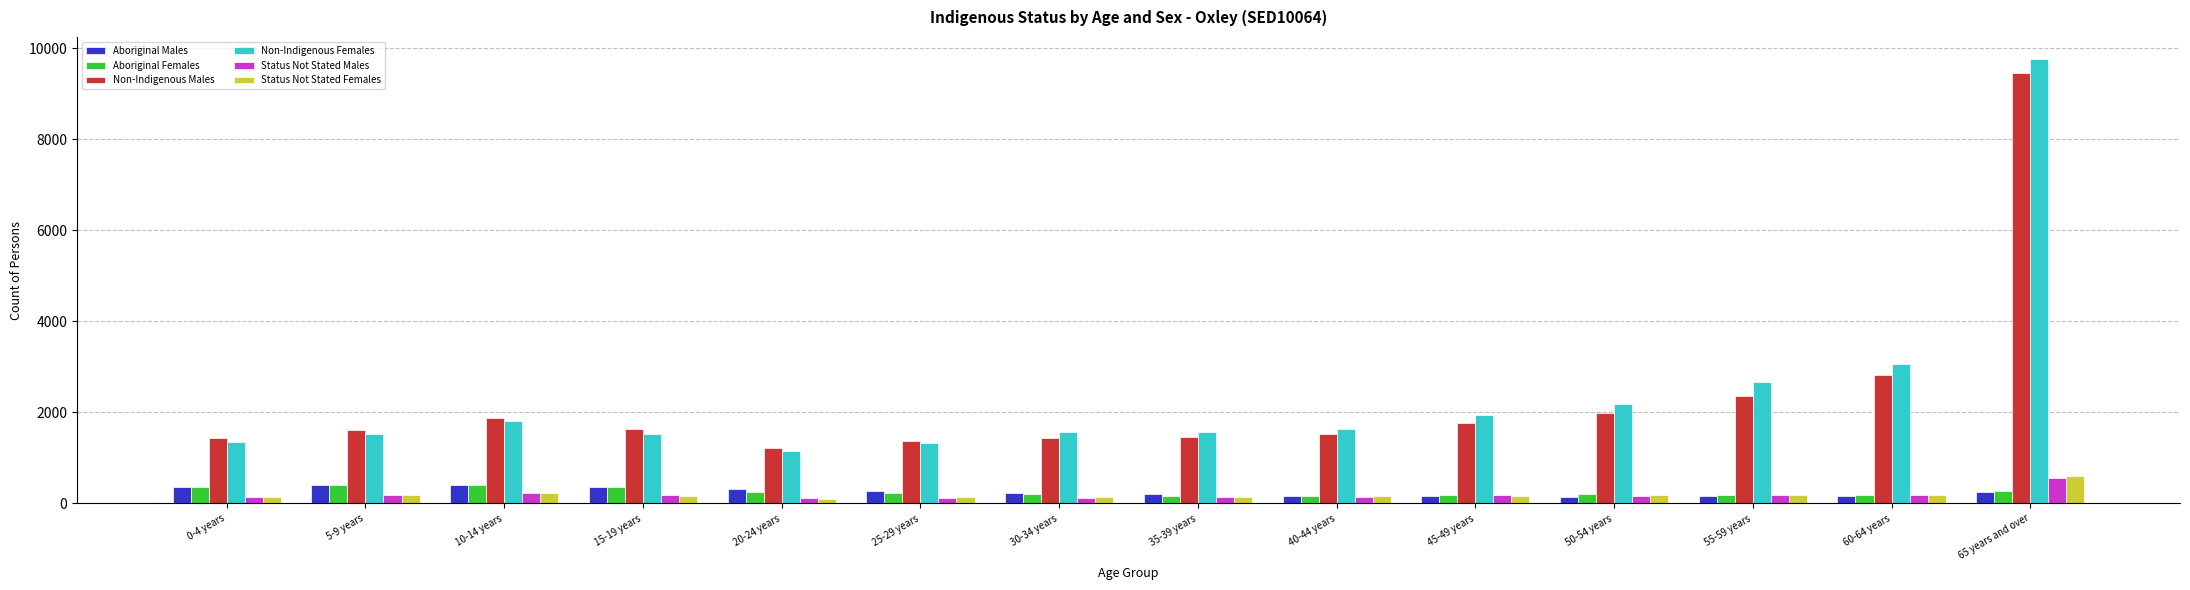

Does the chart contain stacked bars?

No